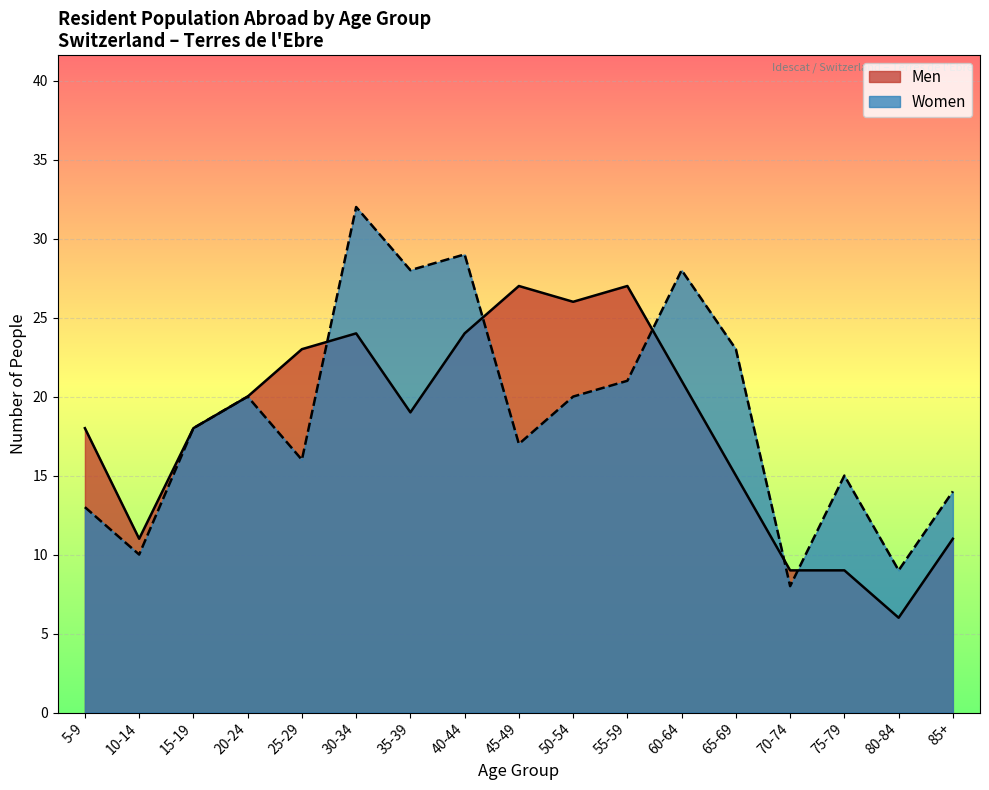

True or false: Women and Men intersect in this chart.

True